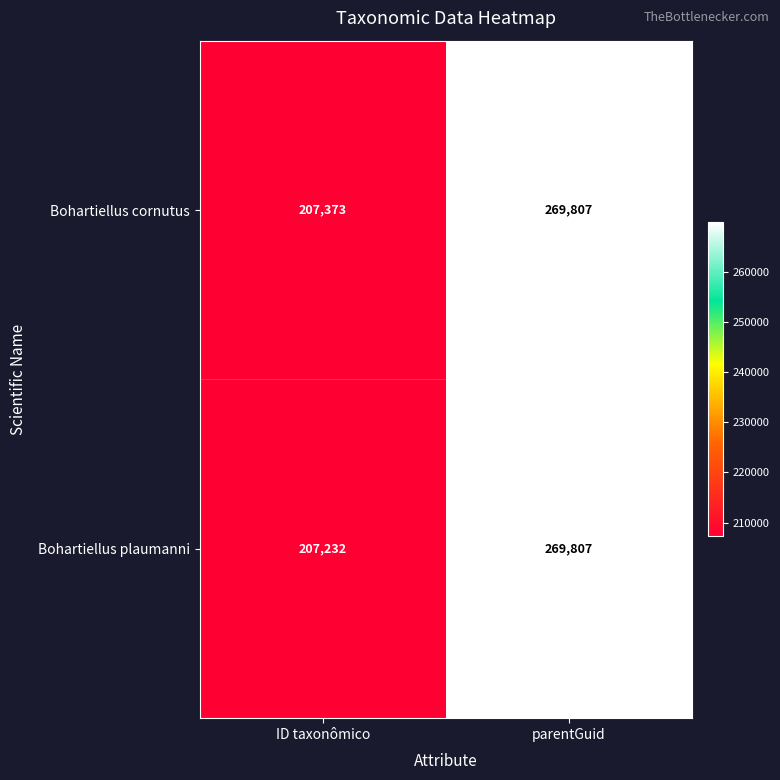

Read the Bohartiellus plaumanni value at ID taxonômico.

207232